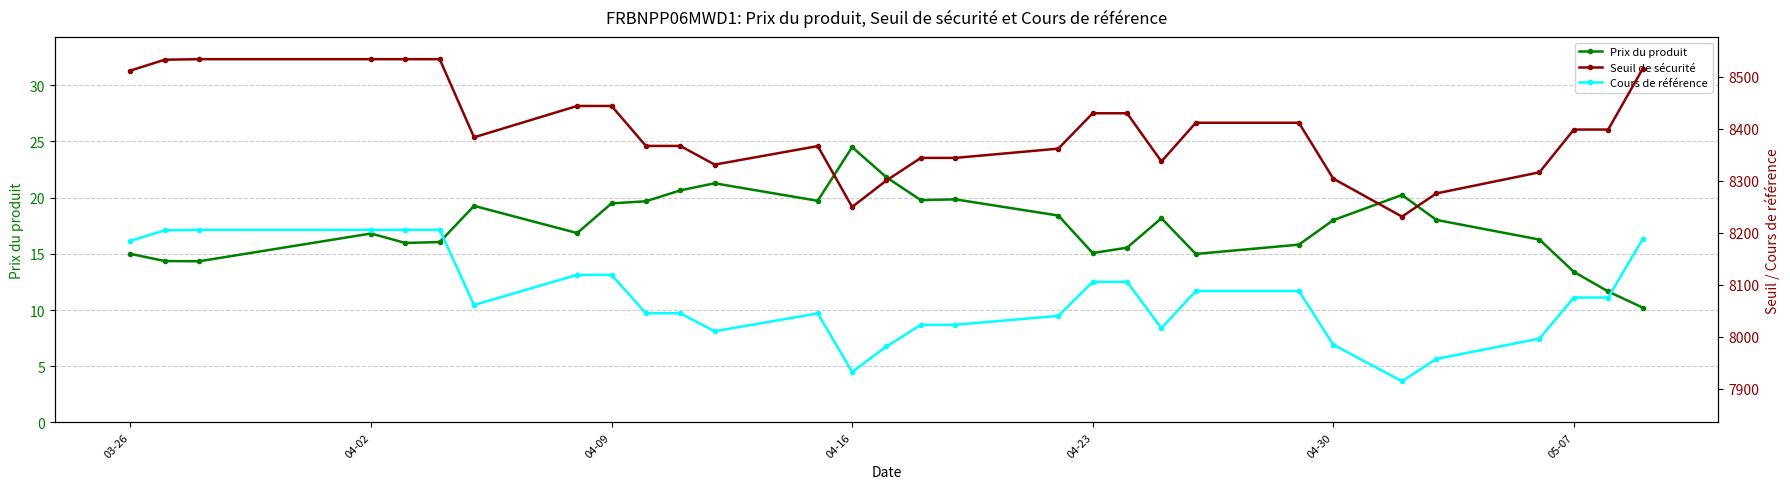

The Prix du produit series shows 41.5 at 04-16. True or false?

False